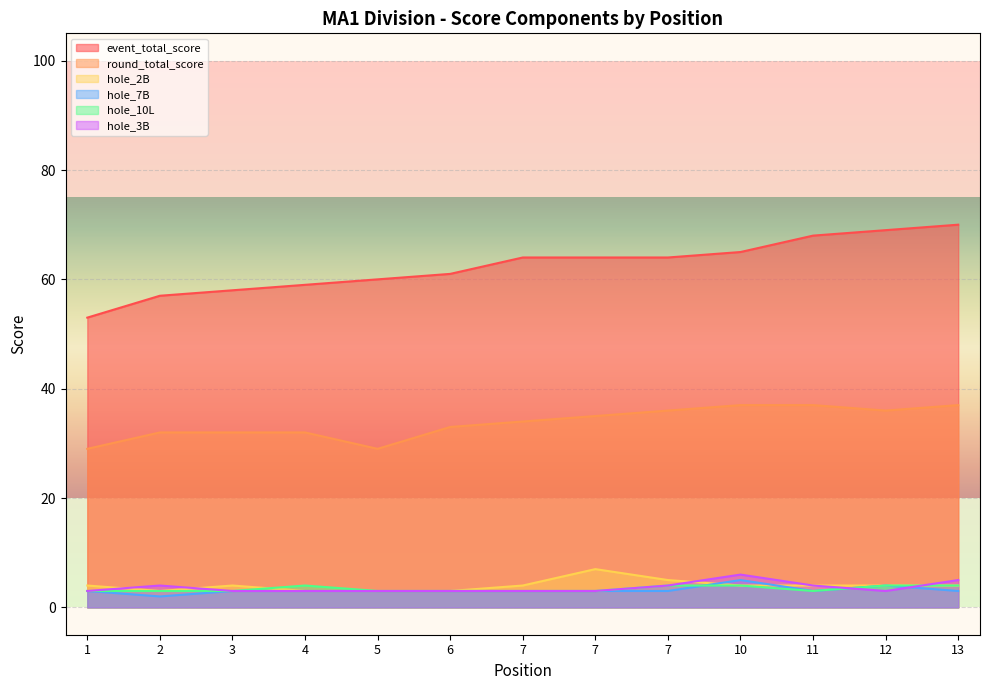

How many data points in hole_7B are less than 3?

1